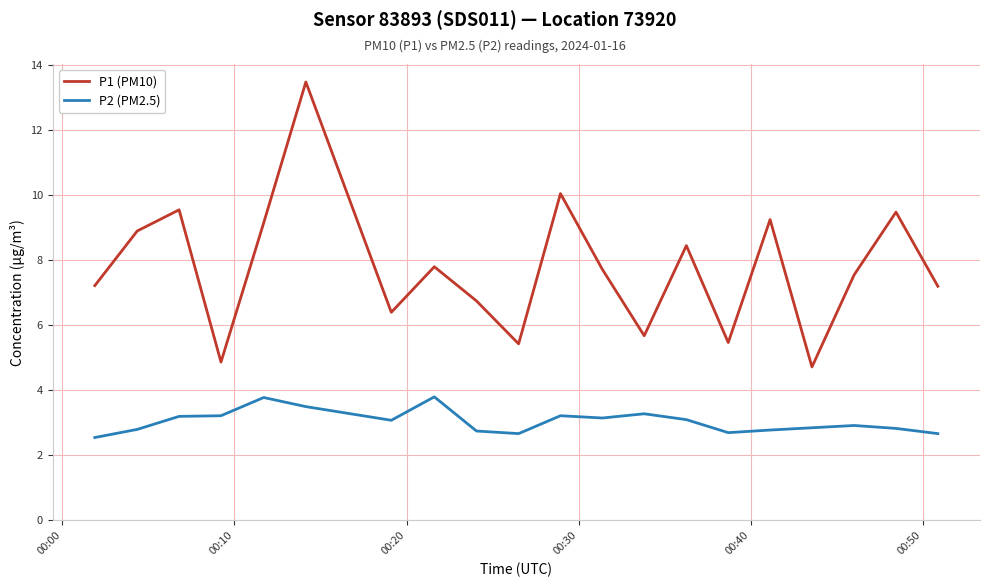

Rank the series by their average value, from lowest to highest.

P2 (PM2.5), P1 (PM10)